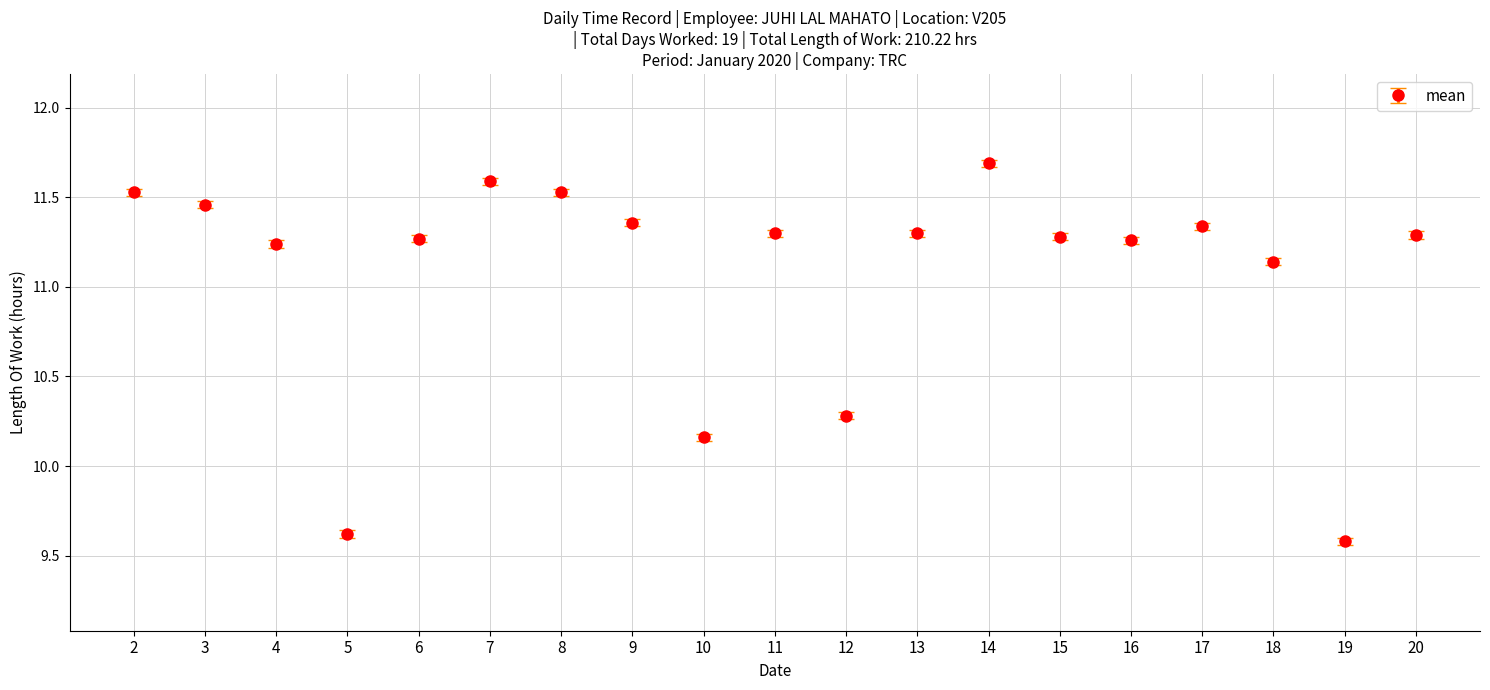

Between 16 and 7, which is larger?

7